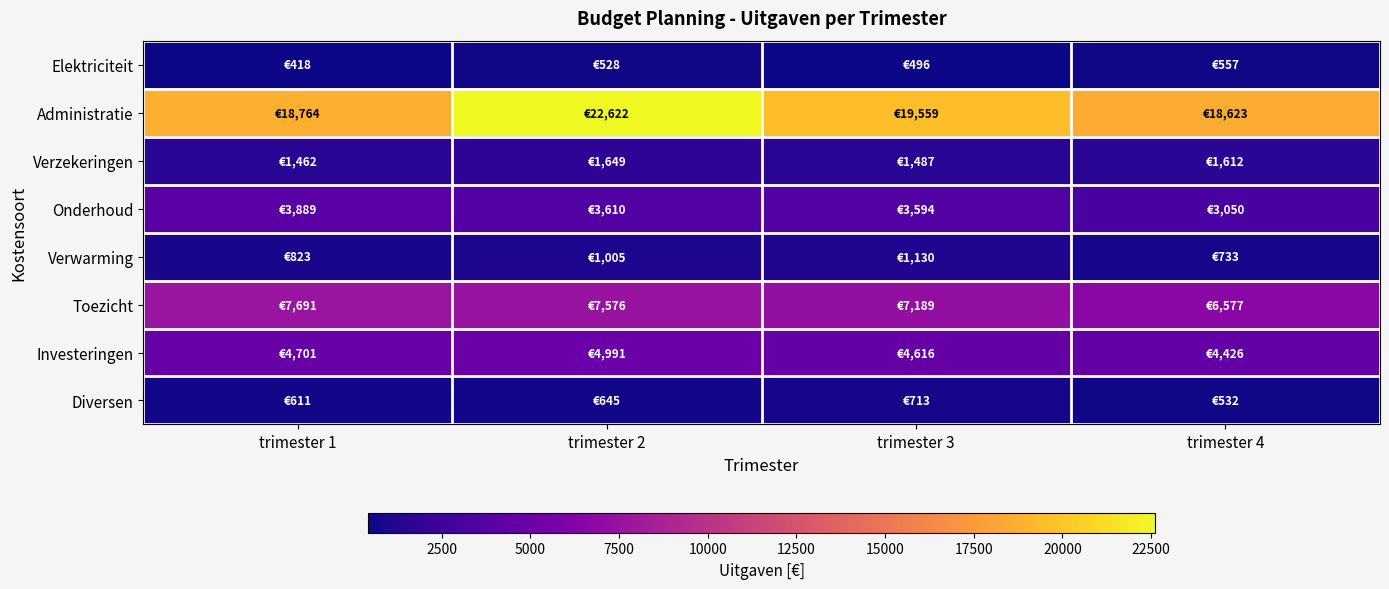

Which series has the largest total across all categories?

Administratie